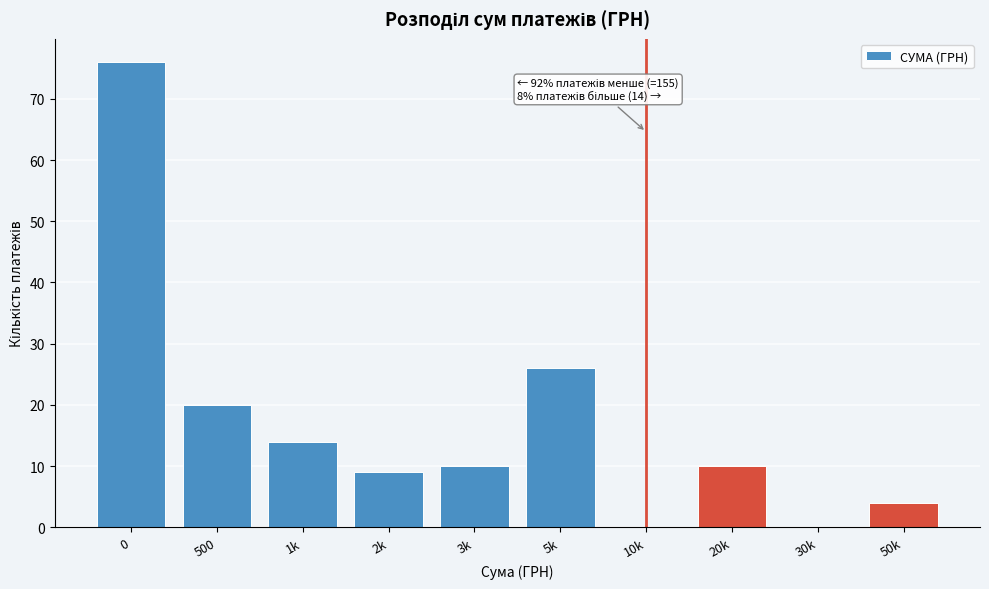

Reading left to right, what are all the values shown in this chart?

0=76	500=20	1k=14	2k=9	3k=10	5k=26	10k=0	20k=10	30k=0	50k=4